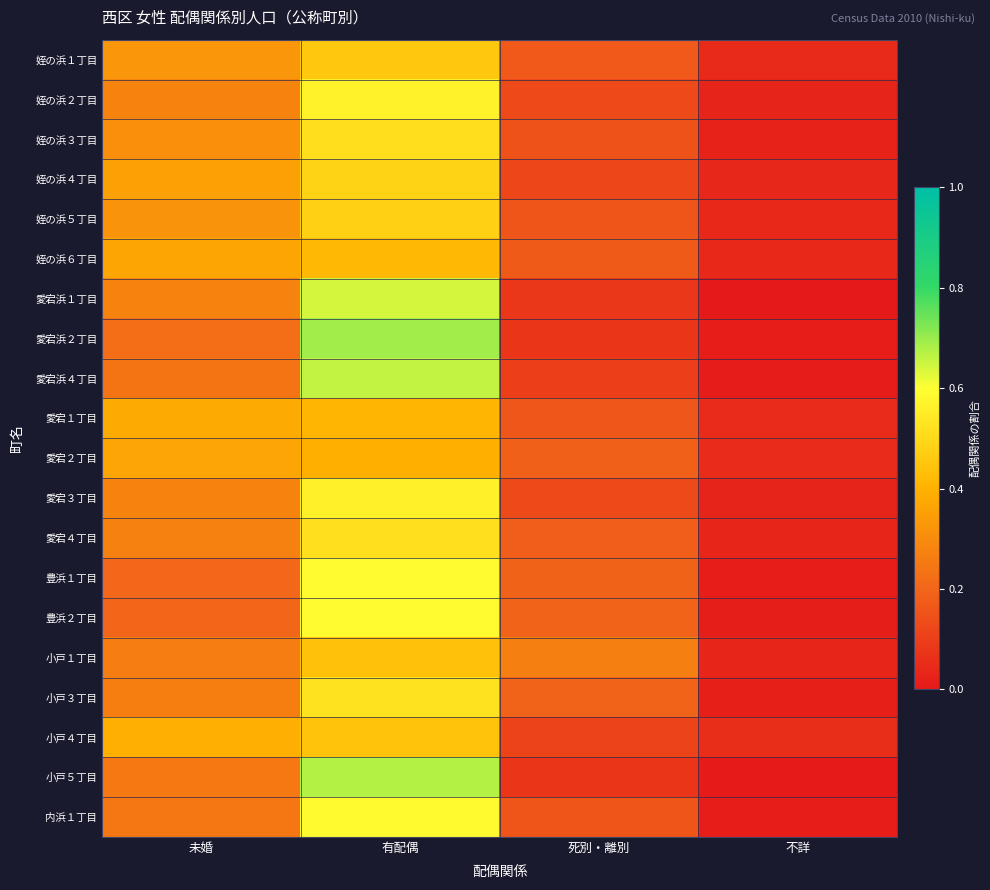

Reading left to right, what are all the values shown in this chart?

姪の浜１丁目: 未婚=0.3	有配偶=0.5	死別・離別=0.2	不詳=0.0
姪の浜２丁目: 未婚=0.3	有配偶=0.6	死別・離別=0.1	不詳=0.0
姪の浜３丁目: 未婚=0.3	有配偶=0.5	死別・離別=0.1	不詳=0.0
姪の浜４丁目: 未婚=0.4	有配偶=0.5	死別・離別=0.1	不詳=0.0
姪の浜５丁目: 未婚=0.3	有配偶=0.5	死別・離別=0.2	不詳=0.0
姪の浜６丁目: 未婚=0.4	有配偶=0.4	死別・離別=0.2	不詳=0.0
愛宕浜１丁目: 未婚=0.3	有配偶=0.6	死別・離別=0.1	不詳=0.0
愛宕浜２丁目: 未婚=0.2	有配偶=0.7	死別・離別=0.1	不詳=0.0
愛宕浜４丁目: 未婚=0.2	有配偶=0.7	死別・離別=0.1	不詳=0.0
愛宕１丁目: 未婚=0.4	有配偶=0.4	死別・離別=0.2	不詳=0.0
愛宕２丁目: 未婚=0.4	有配偶=0.4	死別・離別=0.2	不詳=0.1
愛宕３丁目: 未婚=0.3	有配偶=0.6	死別・離別=0.1	不詳=0.0
愛宕４丁目: 未婚=0.3	有配偶=0.5	死別・離別=0.2	不詳=0.0
豊浜１丁目: 未婚=0.2	有配偶=0.6	死別・離別=0.2	不詳=0.0
豊浜２丁目: 未婚=0.2	有配偶=0.6	死別・離別=0.2	不詳=0.0
小戸１丁目: 未婚=0.3	有配偶=0.4	死別・離別=0.3	不詳=0.0
小戸３丁目: 未婚=0.3	有配偶=0.5	死別・離別=0.2	不詳=0.0
小戸４丁目: 未婚=0.4	有配偶=0.4	死別・離別=0.1	不詳=0.1
小戸５丁目: 未婚=0.2	有配偶=0.7	死別・離別=0.1	不詳=0.0
内浜１丁目: 未婚=0.2	有配偶=0.6	死別・離別=0.2	不詳=0.0